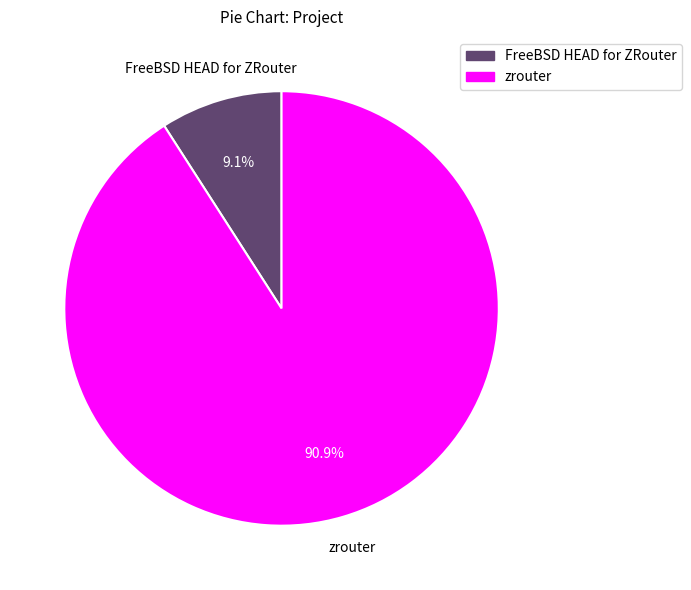

Count the number of slices in the pie.

2